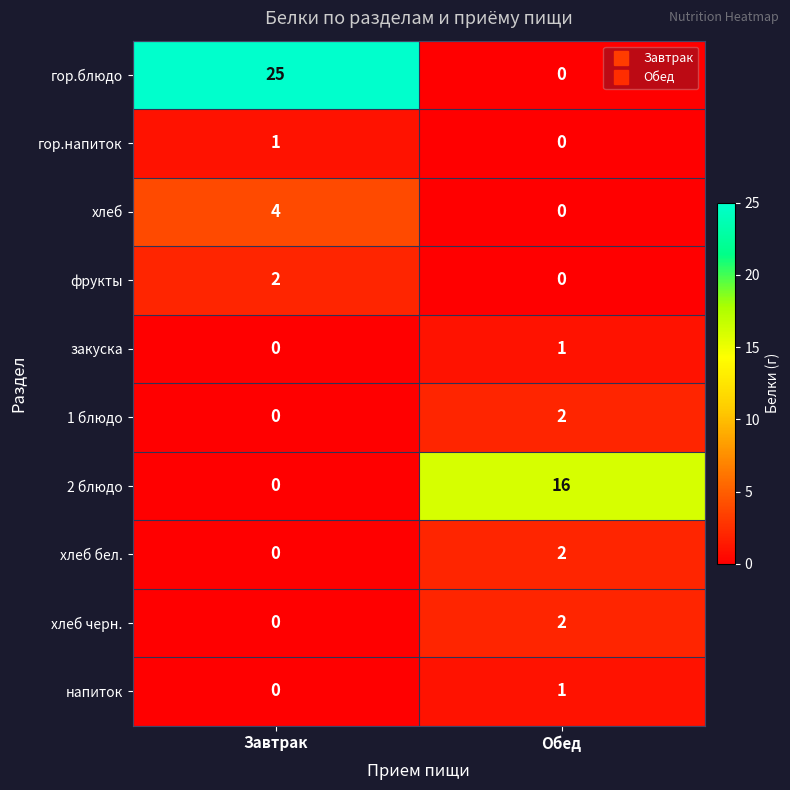

What is the sum of the гор.блюдо values at Обед and Завтрак?

25